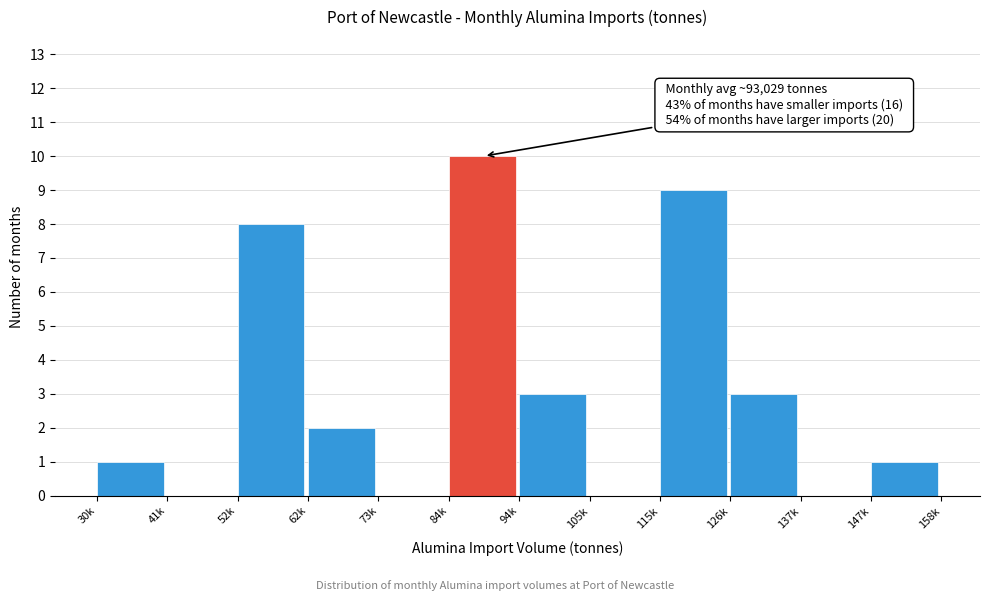

Reading left to right, transcribe all the data shown in this chart.

30k=1	41k=0	52k=8	62k=2	73k=0	84k=10	94k=3	105k=0	115k=9	126k=3	137k=0	147k=1